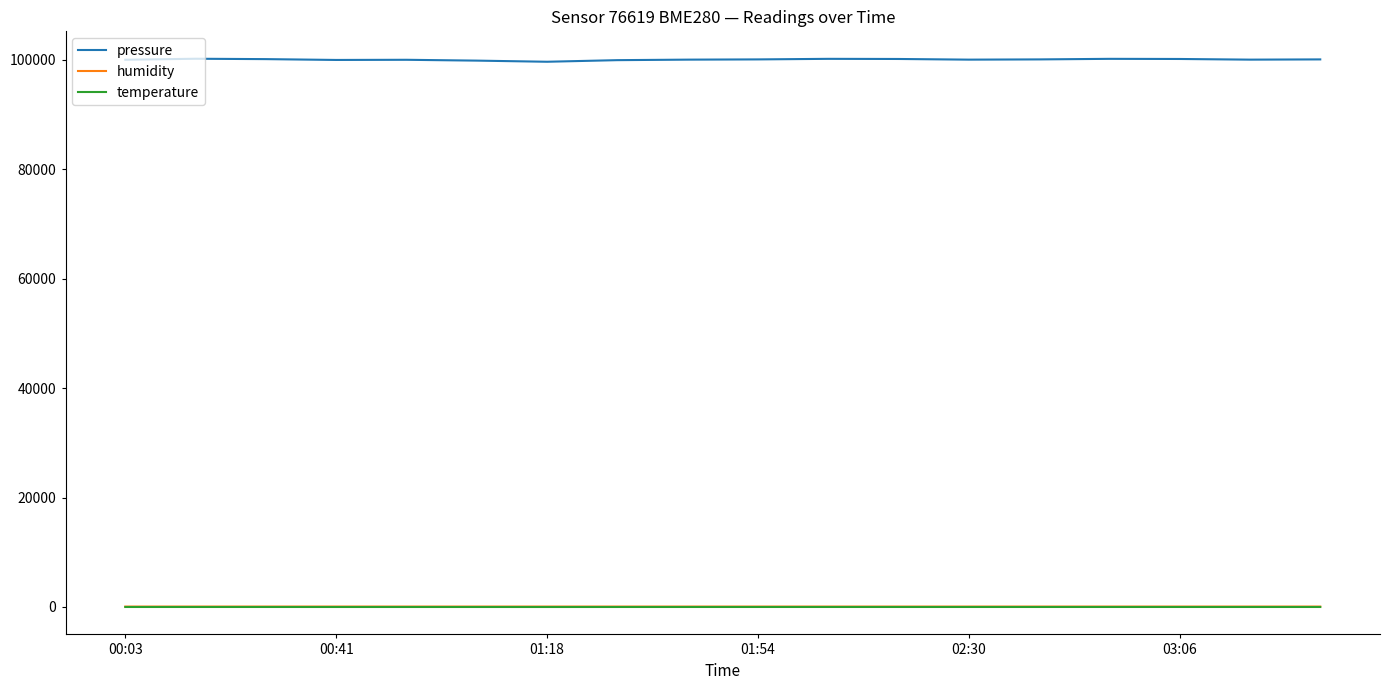

True or false: pressure and temperature cross at least once.

False